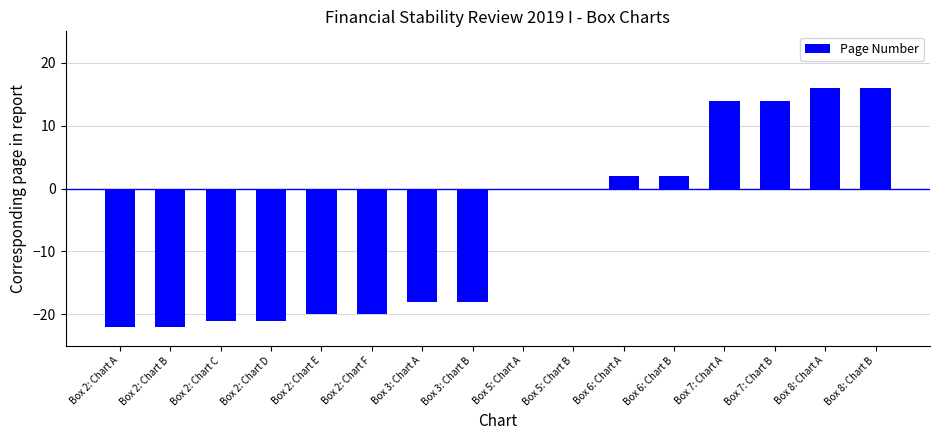

True or false: the data shows -8 at Box 2: Chart F.

False